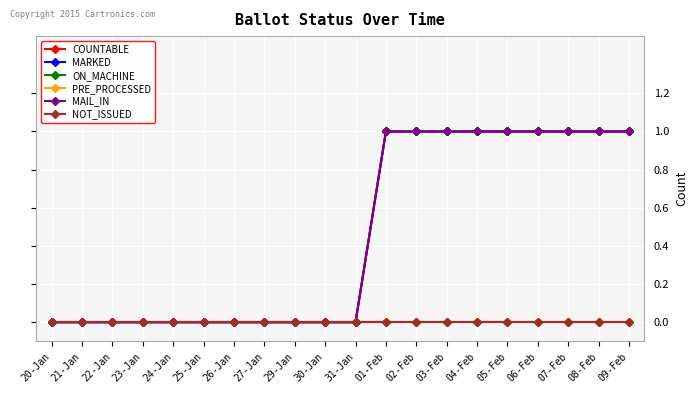

True or false: NOT_ISSUED and MAIL_IN intersect in this chart.

False